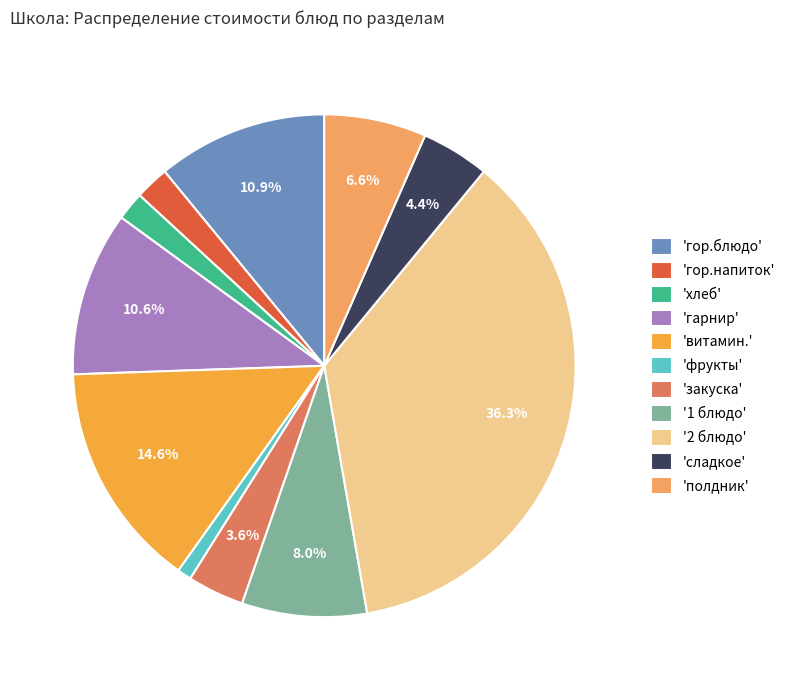

How many segments does this pie chart have?

11